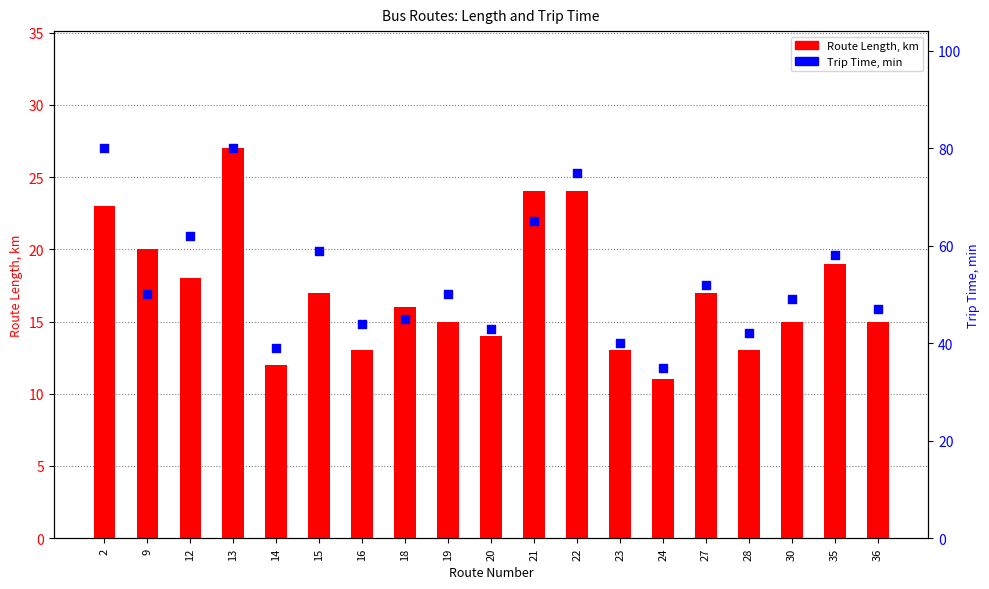

Which series contains the lowest Y value?

Route Length, km